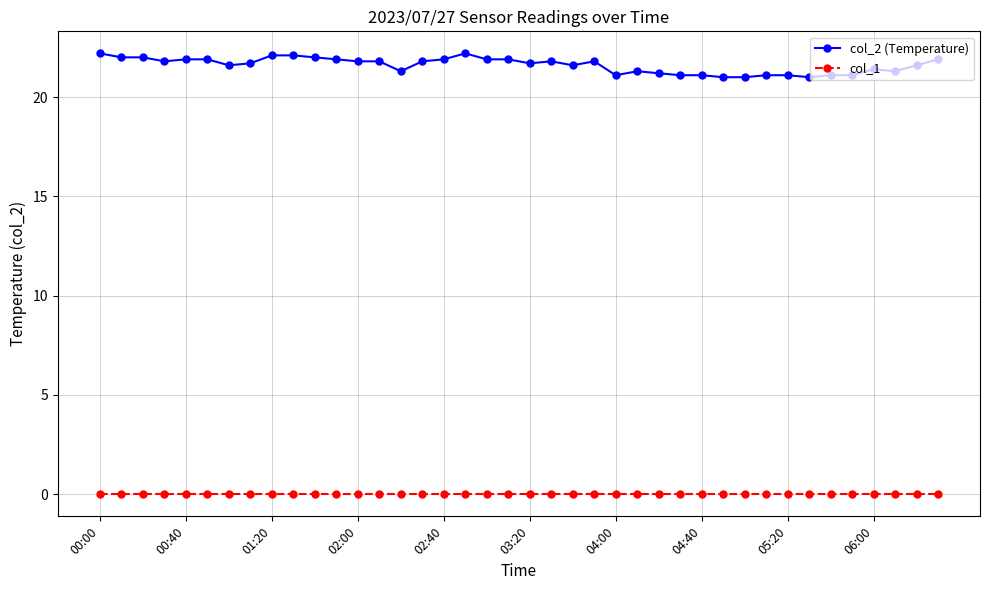

What is the lowest value of the col_2 (Temperature) series?

21.0